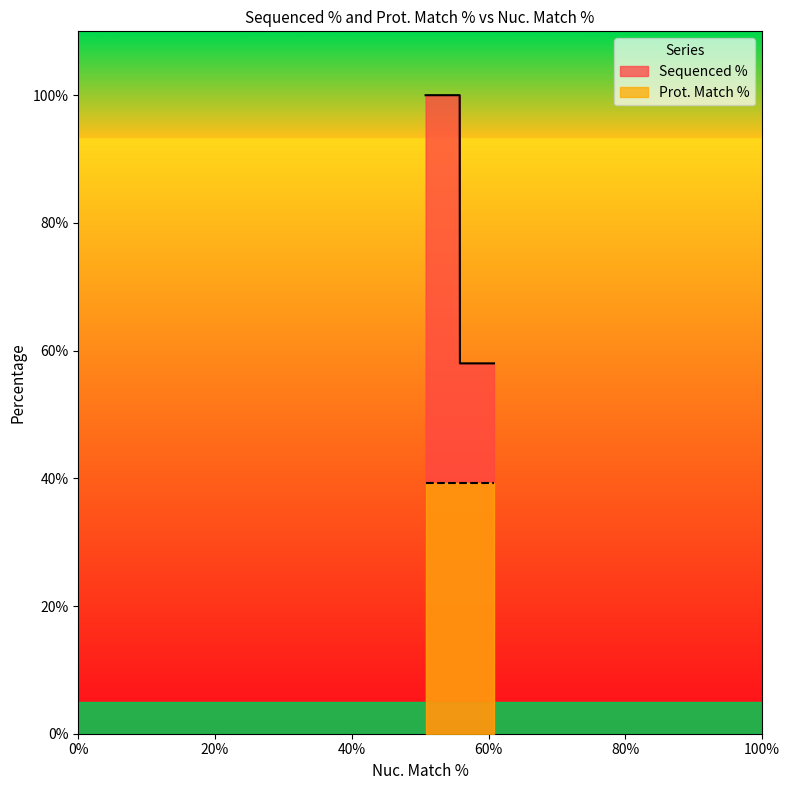

List the series in order of their overall mean, highest first.

Sequenced %, Prot. Match %